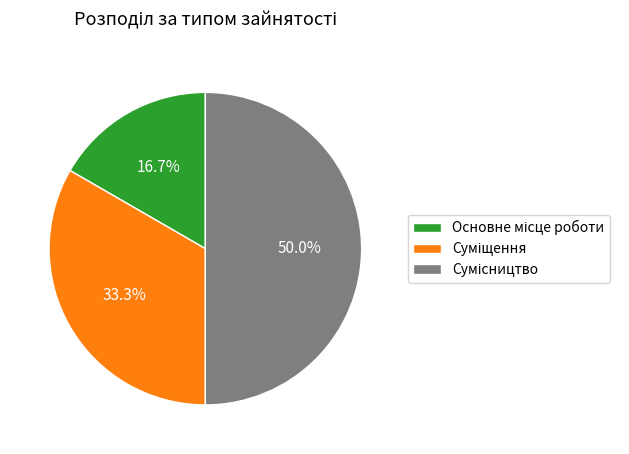

What is the largest slice in the pie chart?

Сумісництво